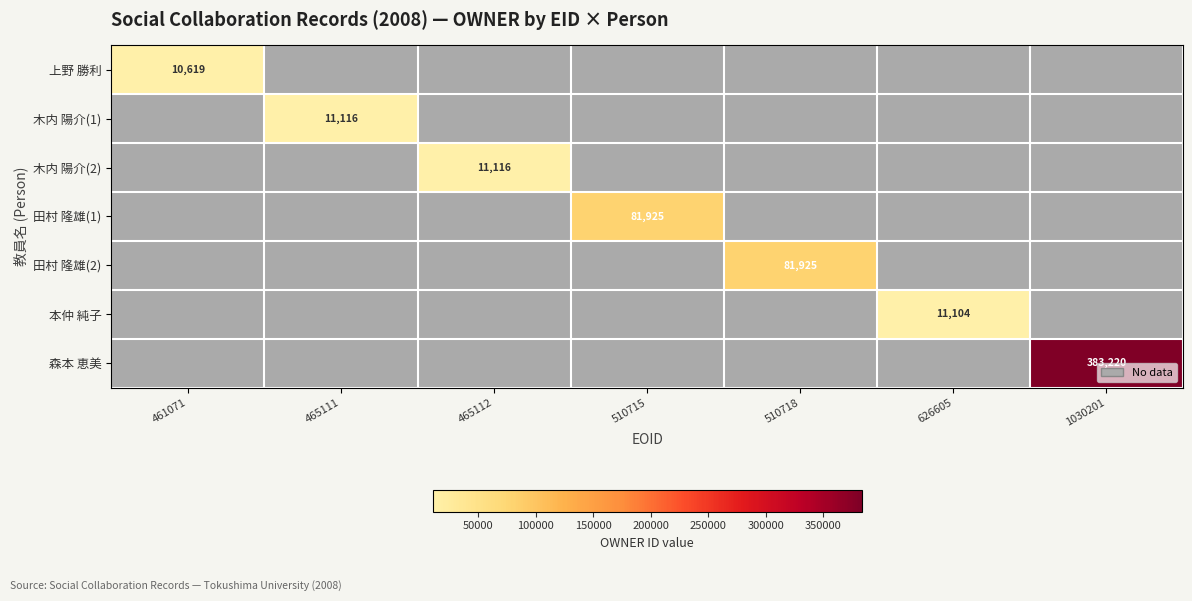

True or false: 田村 隆雄(2) has a value of 81925 at 510718.

True